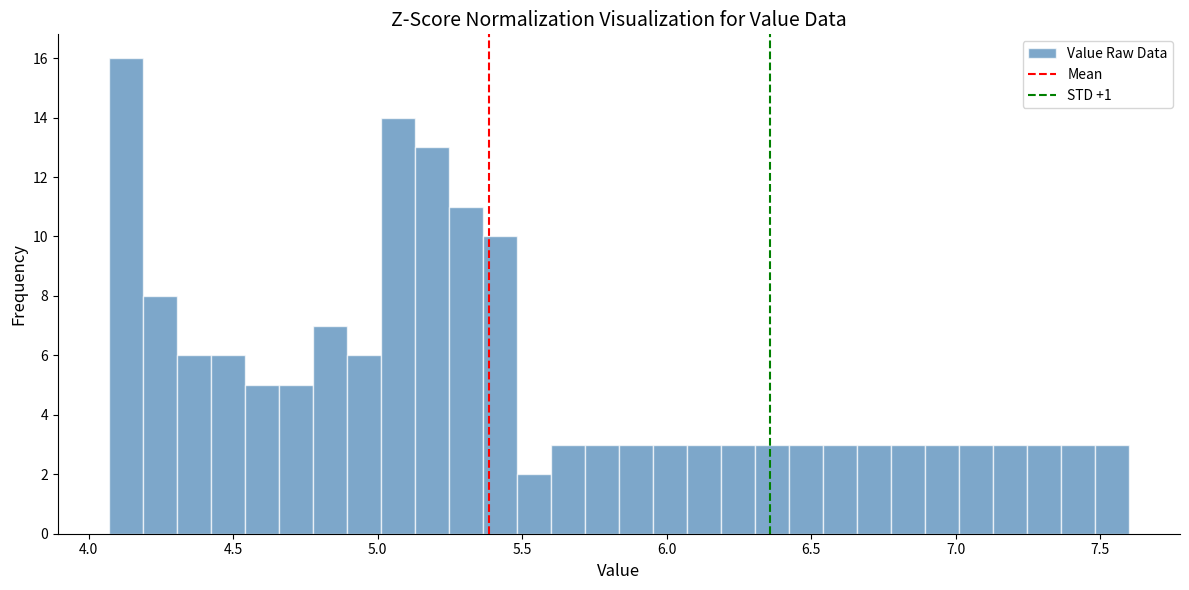

Read against the x-axis, roughly where is the centre of the tallest bar?

4.15